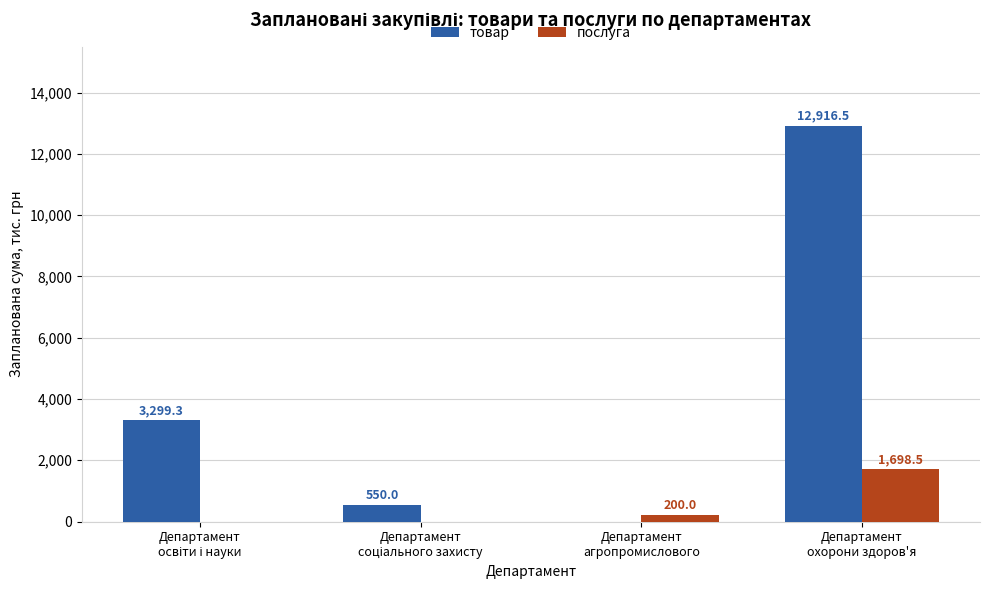

Which series has the largest total across all categories?

товар